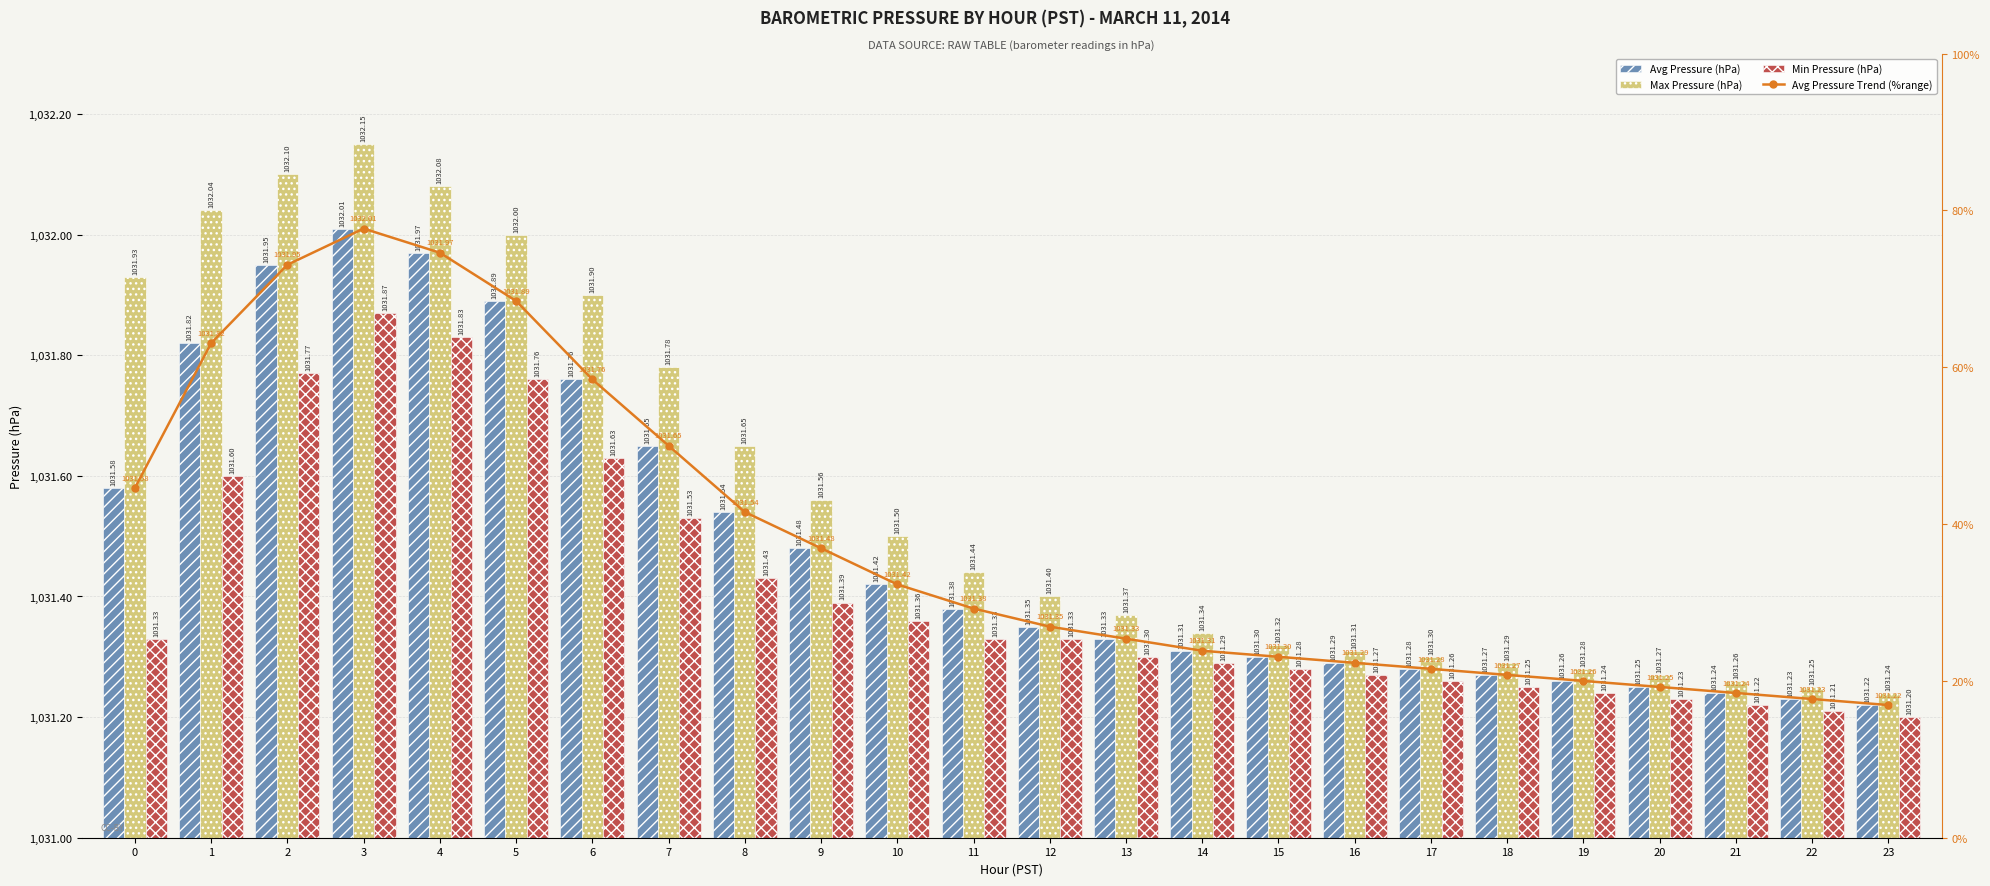

Is it true that Avg Pressure (hPa) equals 1031.7 at 7?

True